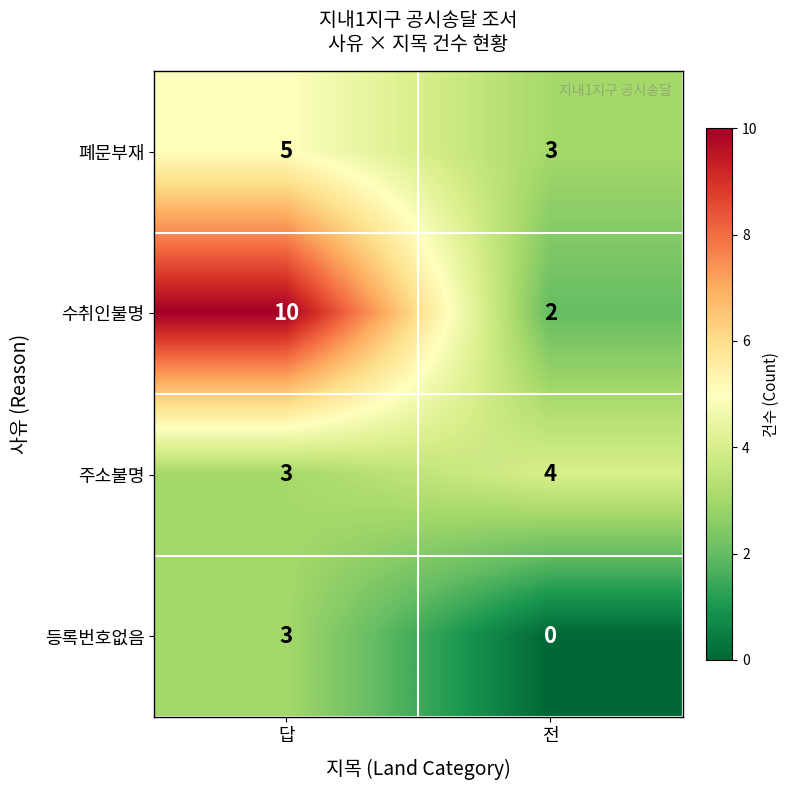

Reading left to right, transcribe all the data shown in this chart.

폐문부재: 답=5	전=3
수취인불명: 답=10	전=2
주소불명: 답=3	전=4
등록번호없음: 답=3	전=0